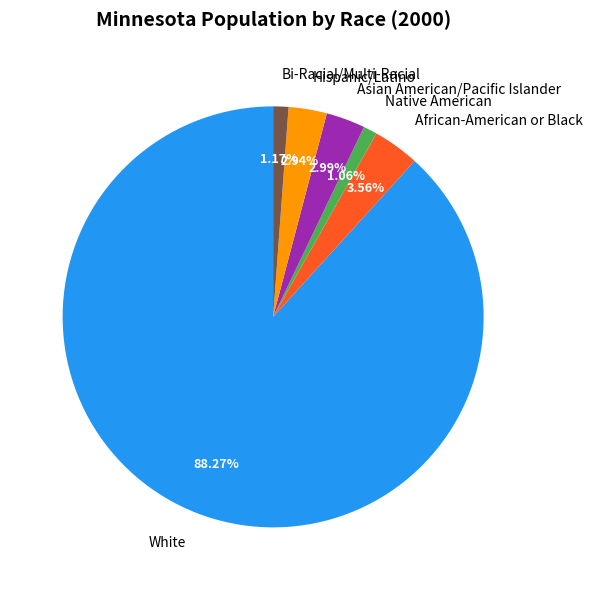

To the nearest percent, what percentage of the pie is Native American?

1%